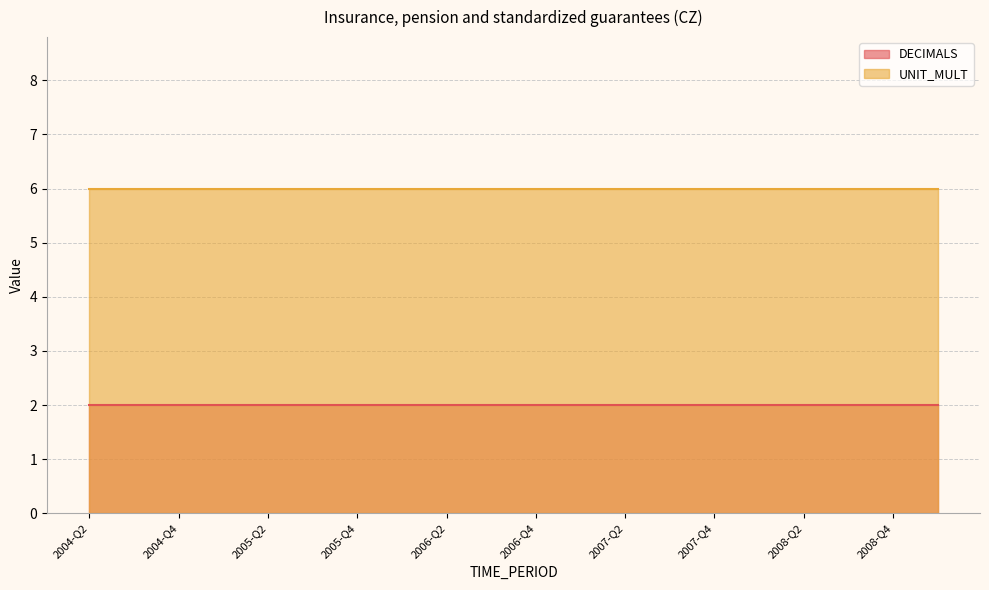

What is the highest value of the DECIMALS series?

2